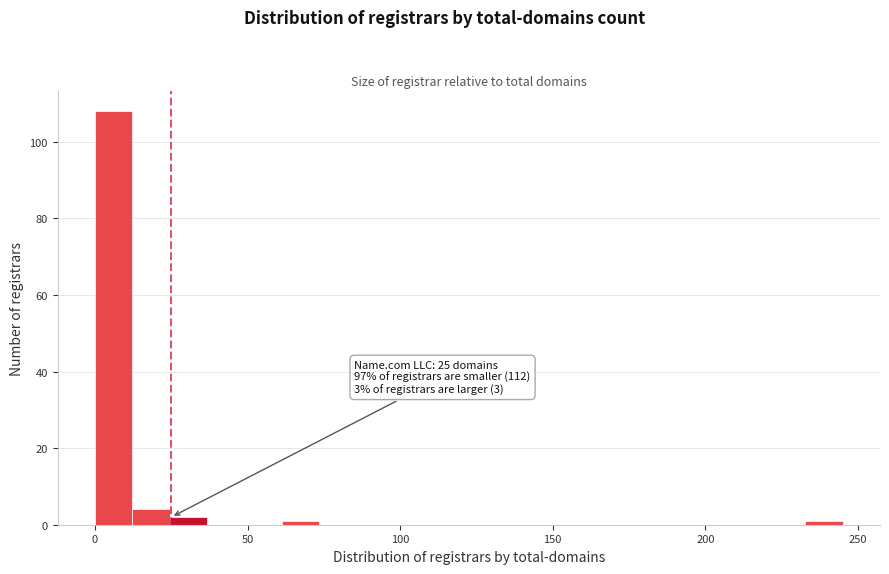

Around what value on the x-axis is the tallest bar? Give the approximate position of its centre, as read against the axis.

5